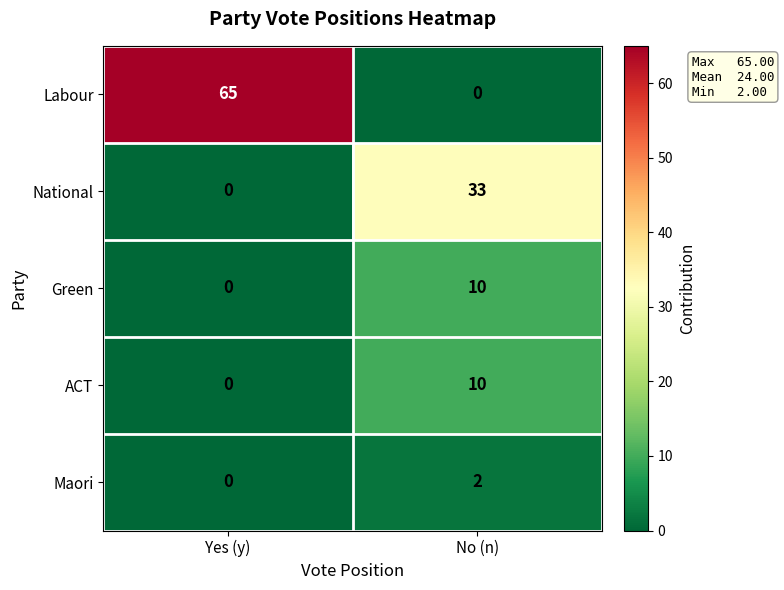

At how many categories does at least one series exceed 46?

1